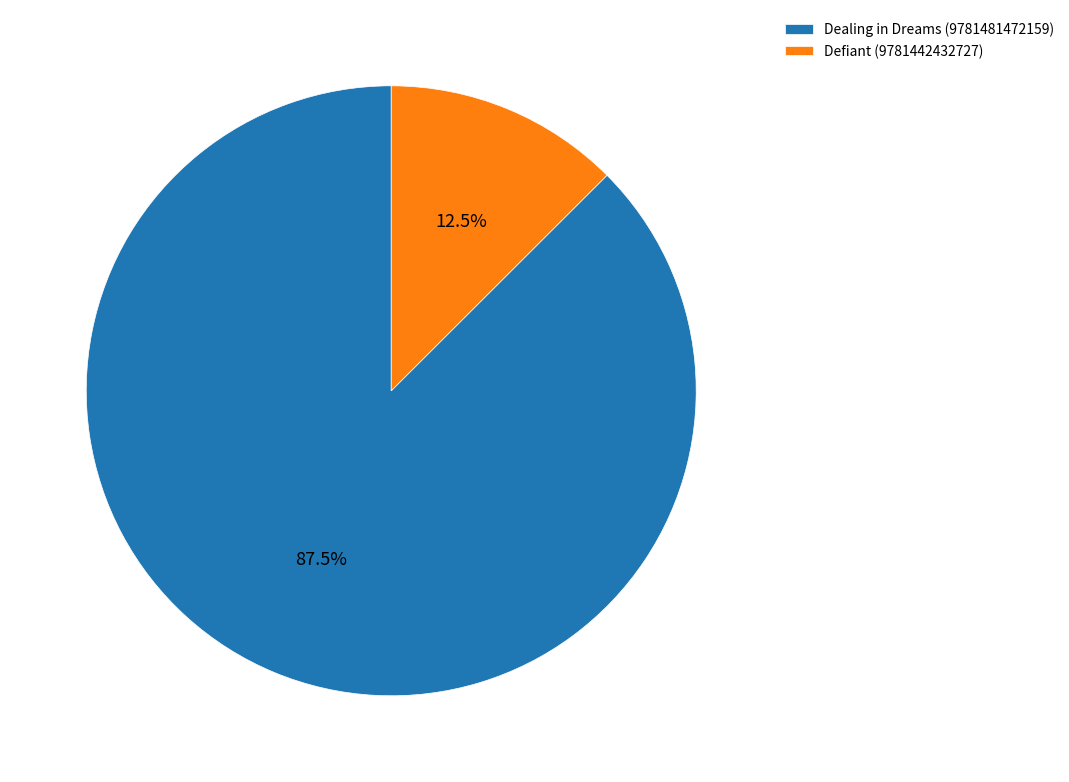

Which category has the biggest portion of the pie?

Dealing in Dreams (9781481472159)